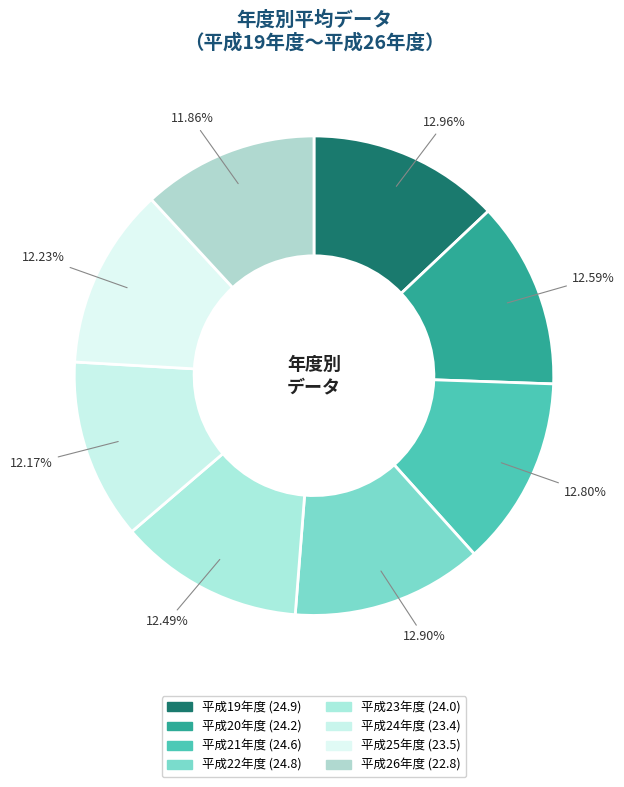

Does 平成23年度 account for over 50% of the chart?

No